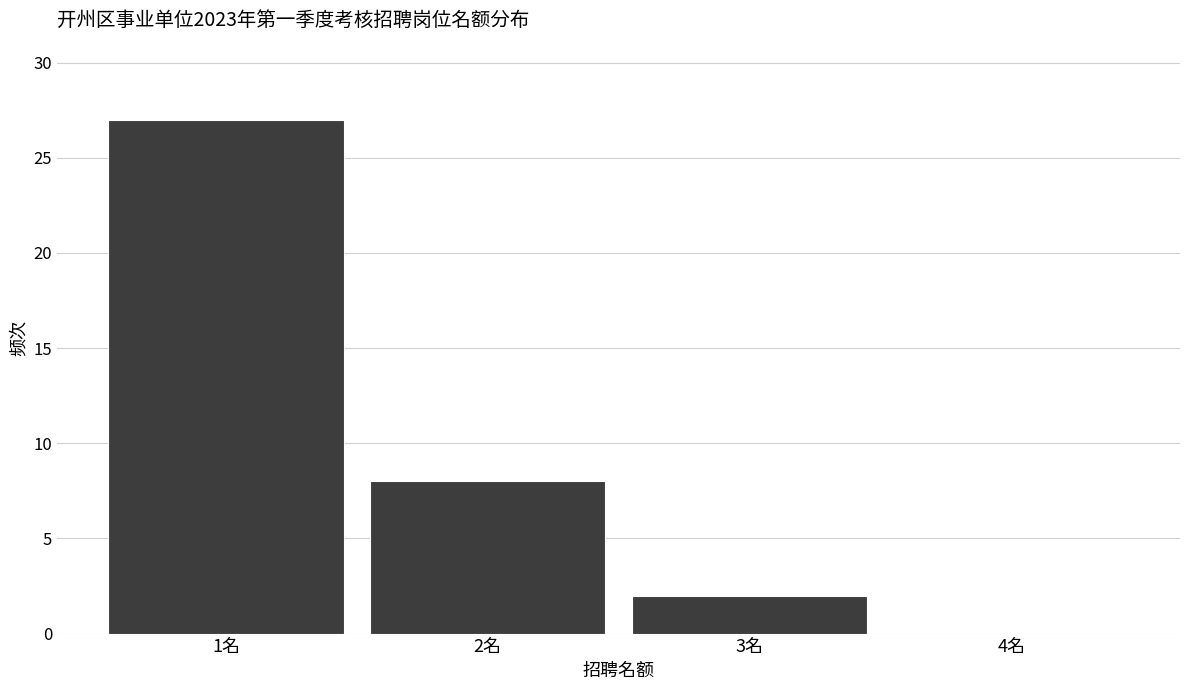

Reading left to right, list every bar in this chart as the range it spans on the x-axis followed by its height. The values are not printed on the chart, so give them approximately, as read against the axis.

0.5 to 1.5: 27
1.5 to 2.5: 8
2.5 to 3.5: 2
3.5 to 4.5: 0